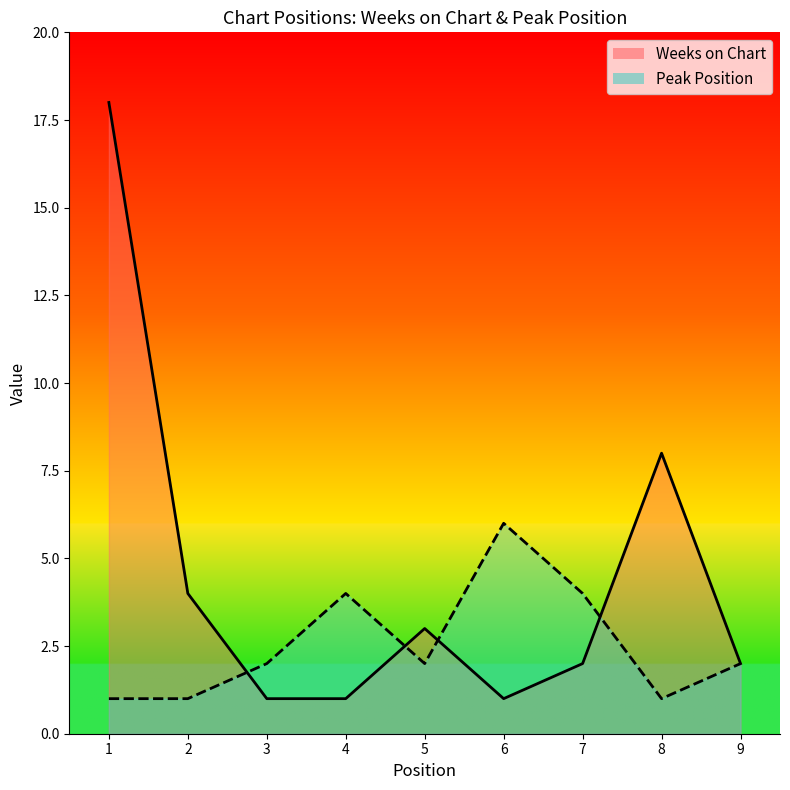

Rank the series by their maximum value, from lowest to highest.

Peak Position, Weeks on Chart